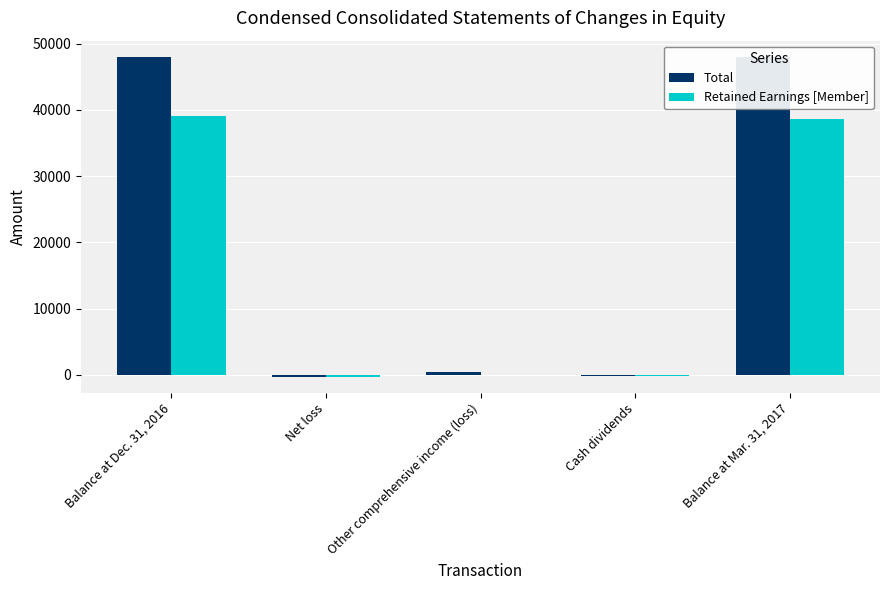

At which label is Total closest to 23868?

Other comprehensive income (loss)